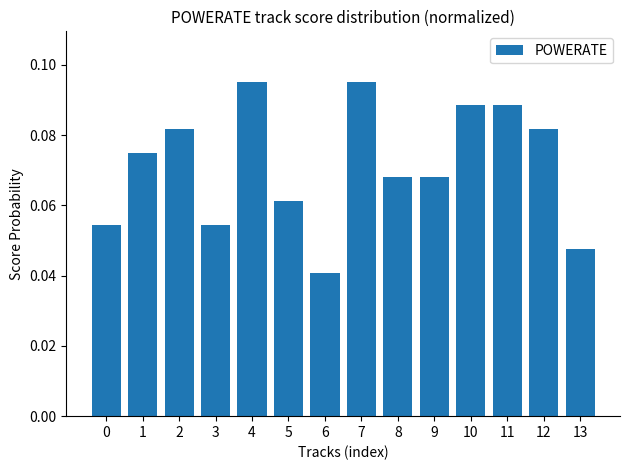

Are the bars grouped side by side (vs. stacked)?

No